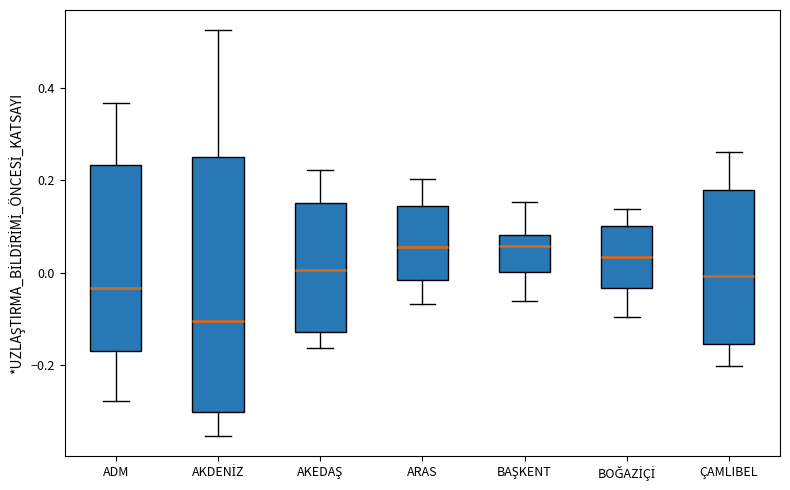

Reading left to right, read every box against the y-axis: the position of its median line, the range the box covers, and the ends of its whiskers. The values are not printed on the chart, so give them approximately, as read against the axis.

ADM: median -0.04, box -0.16 to 0.24, whiskers -0.28 to 0.36
AKDENİZ: median -0.10, box -0.30 to 0.24, whiskers -0.36 to 0.52
AKEDAŞ: median 0.00, box -0.12 to 0.16, whiskers -0.16 to 0.22
ARAS: median 0.06, box -0.02 to 0.14, whiskers -0.06 to 0.20
BAŞKENT: median 0.06, box 0.00 to 0.08, whiskers -0.06 to 0.16
BOĞAZİÇİ: median 0.04, box -0.04 to 0.10, whiskers -0.10 to 0.14
ÇAMLIBEL: median 0.00, box -0.16 to 0.18, whiskers -0.20 to 0.26